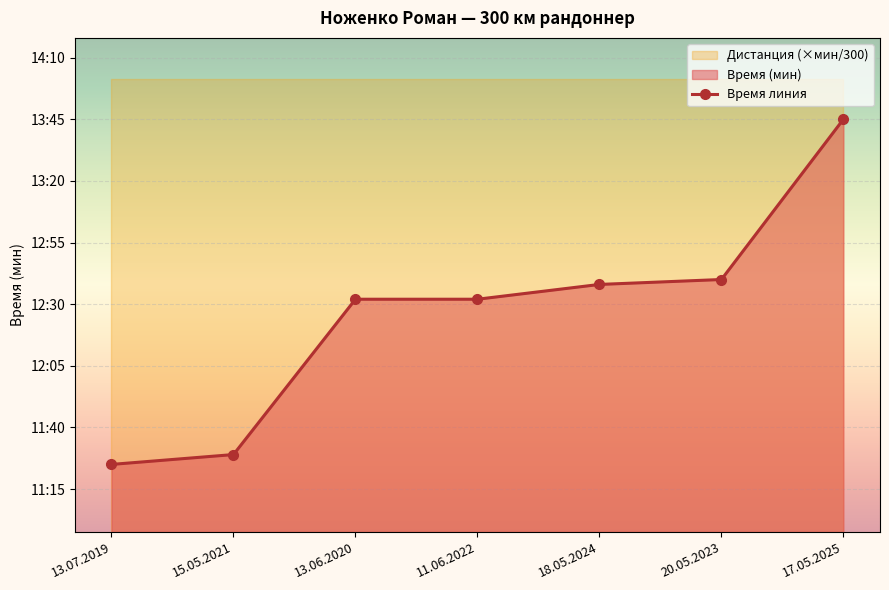

What is the ratio of the value at 15.05.2021 to the value at 18.05.2024?

0.9